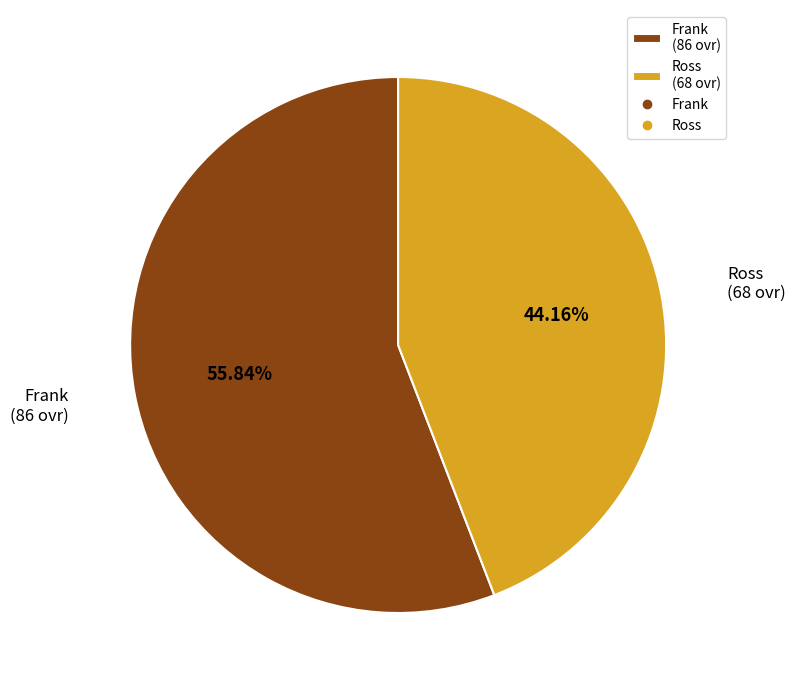

To the nearest percent, what is the average slice percentage?

50%